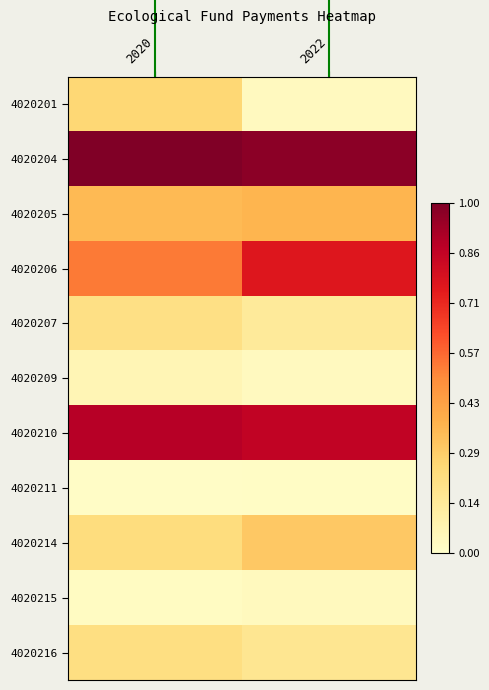

At which category does the chart reach its minimum across all series?

2020